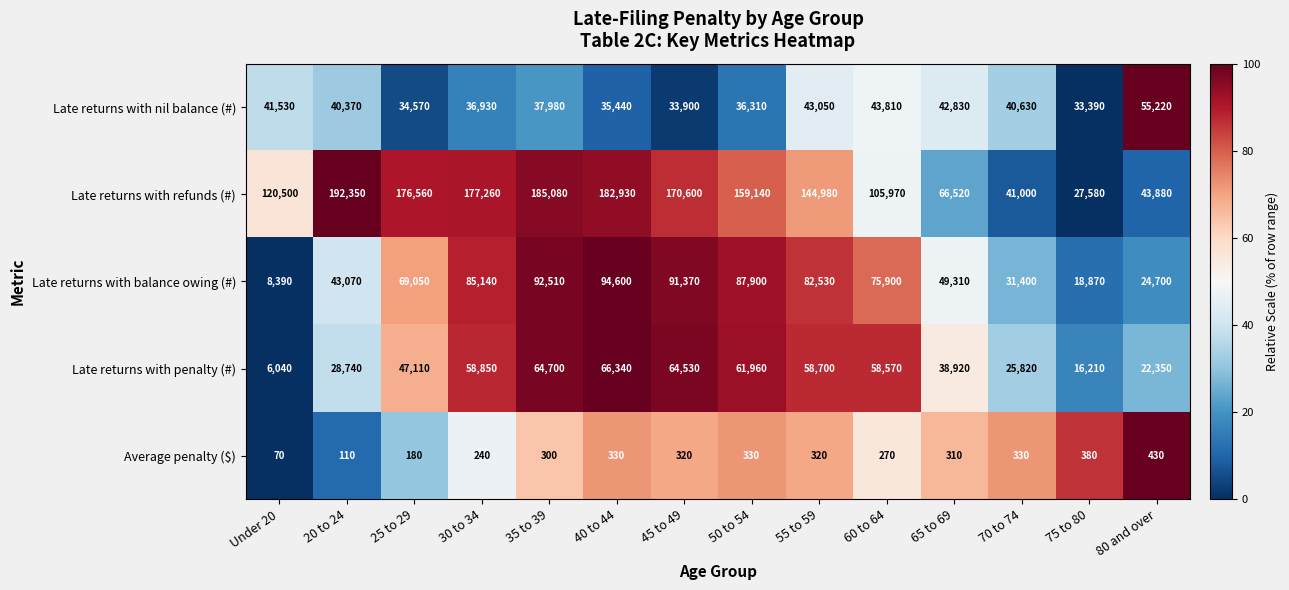

What is the average value of the Late returns with refunds (#) series?

128168